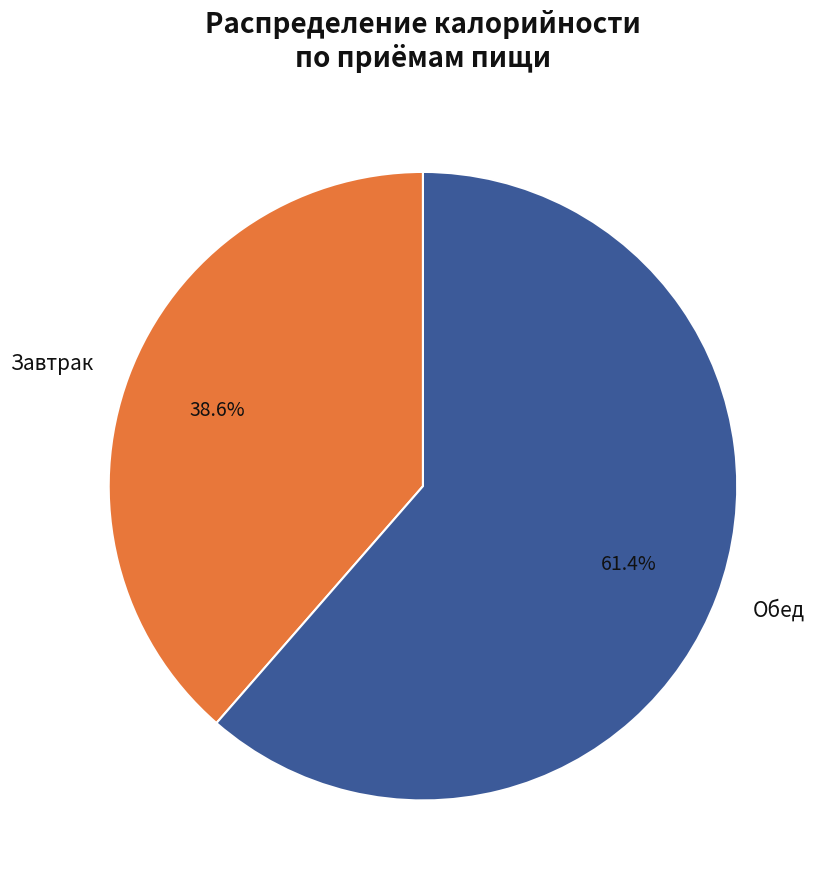

What percentage is the Завтрак slice, to the nearest percent?

39%